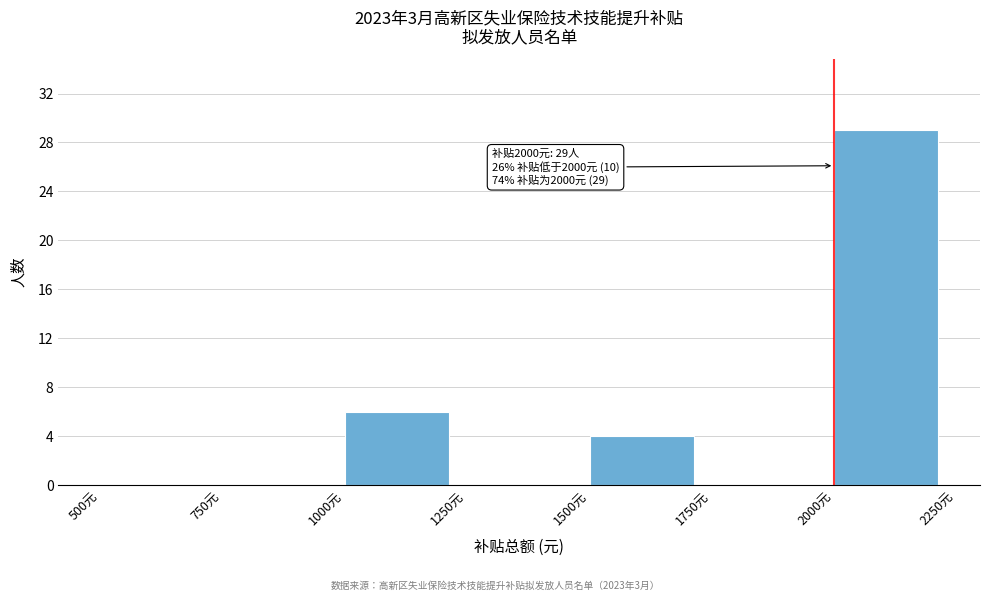

Which range on the x-axis has the tallest bar?

2000 to 2250